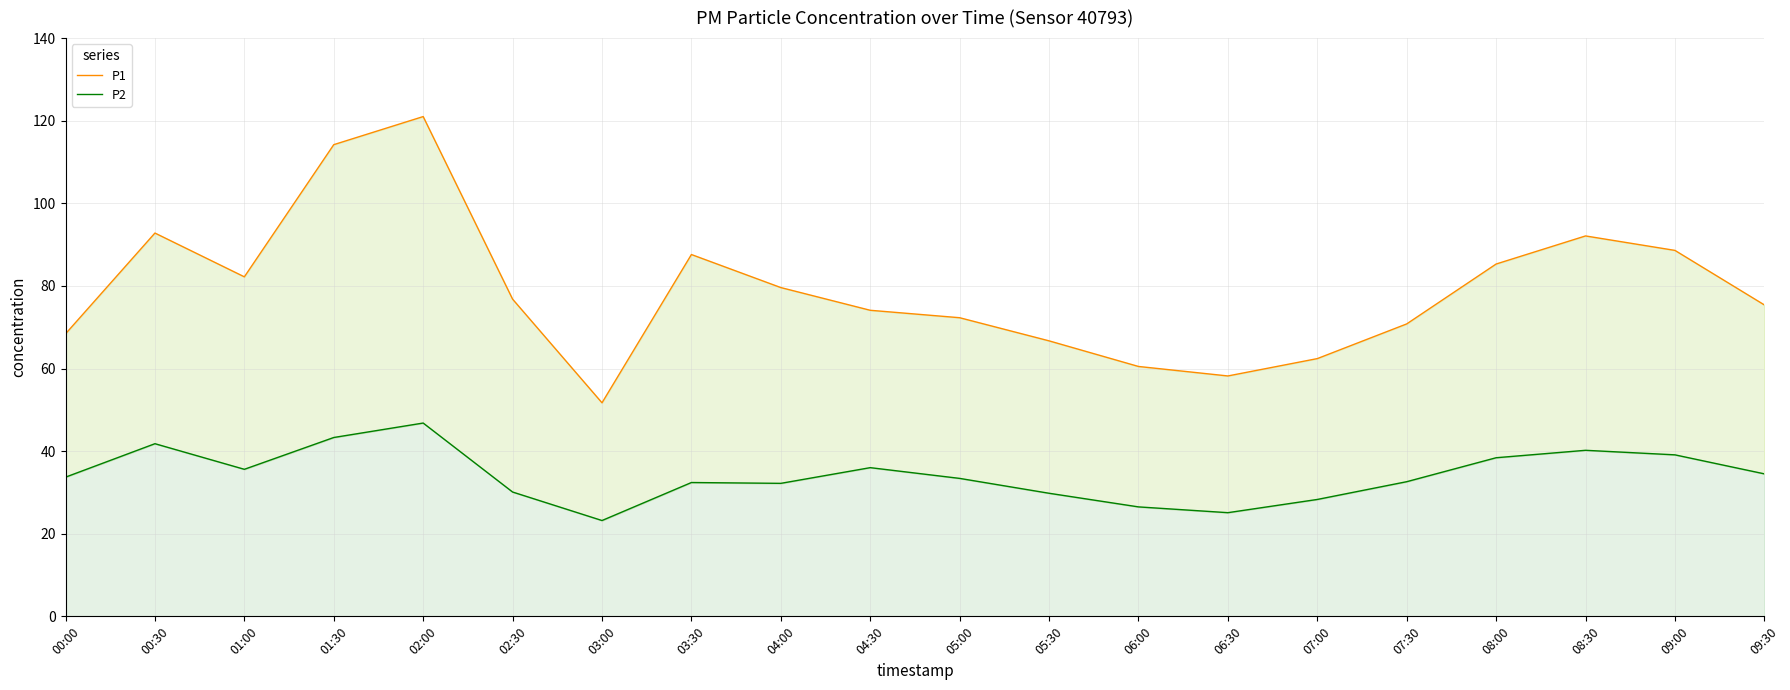

Which series has the largest range (max minus min)?

P1